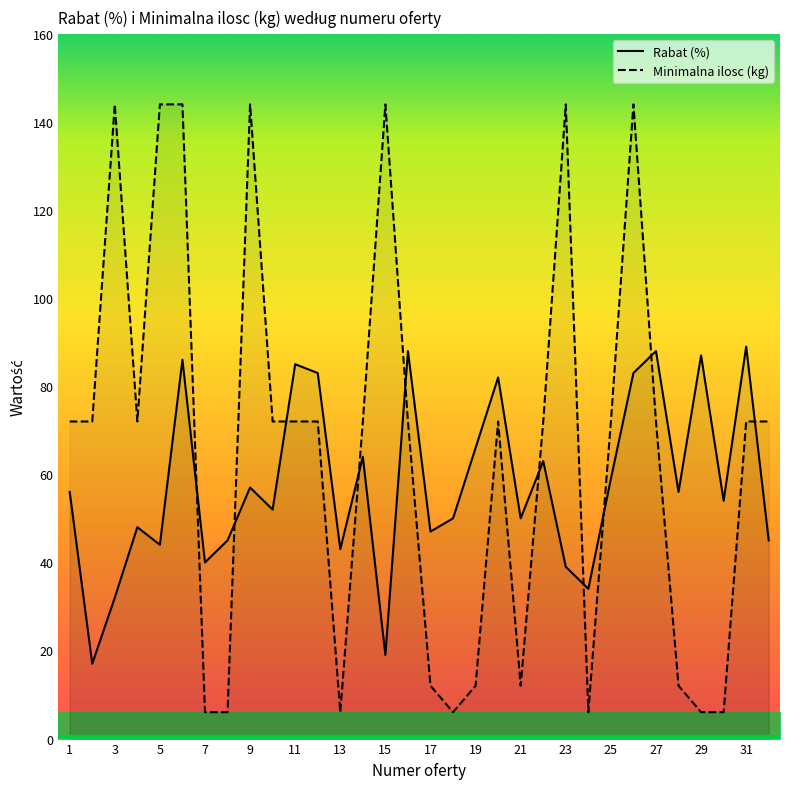

Reading left to right, transcribe all the data shown in this chart.

Rabat (%): 56	17	32	48	44	86	40	45	57	52	85	83	43	64	19	88	47	50	66	82	50	63	39	34	59	83	88	56	87	54	89	45
Minimalna ilosc (kg): 72	72	144	72	144	144	6	6	144	72	72	72	6	72	144	72	12	6	12	72	12	72	144	6	72	144	72	12	6	6	72	72